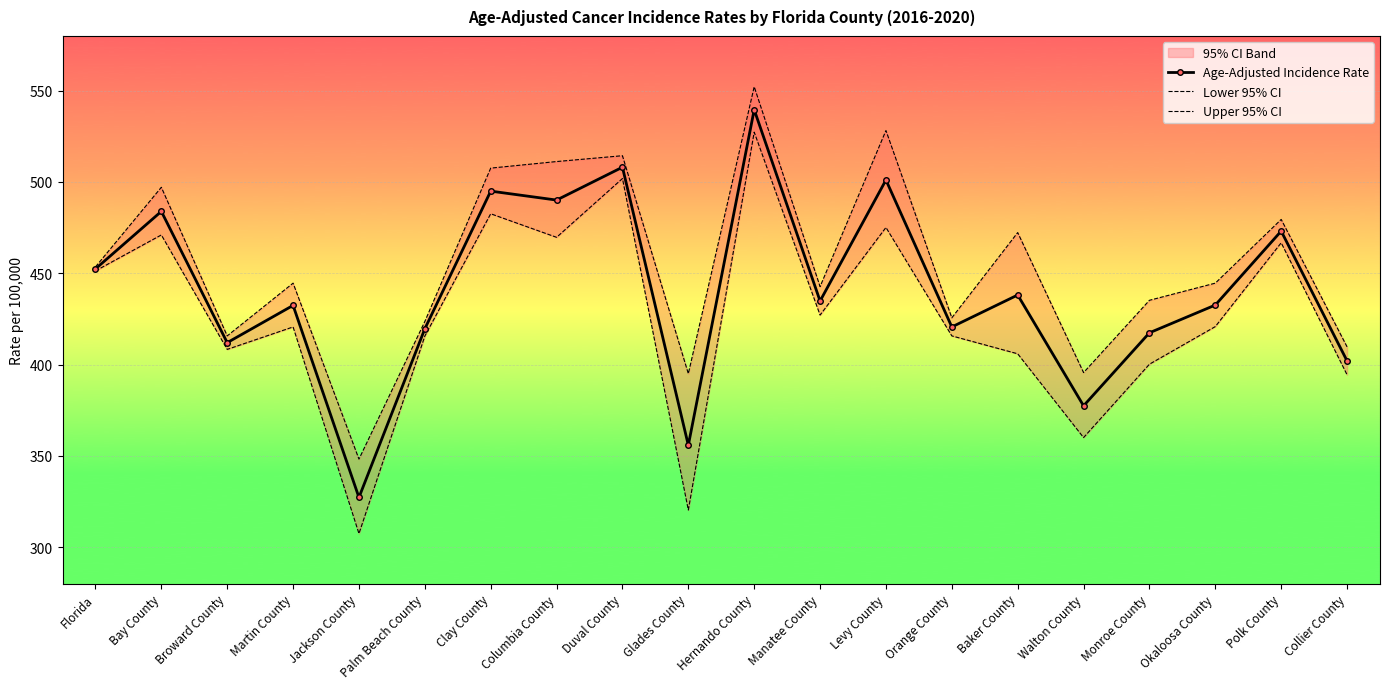

What is the label of the 18th point from the left?

Okaloosa County